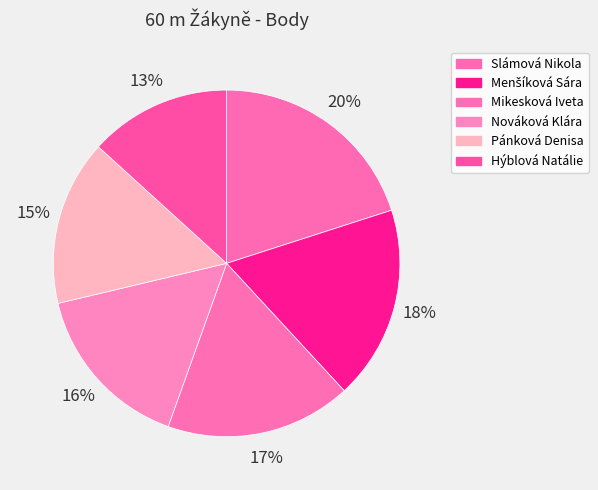

How many slices are in this pie chart?

6